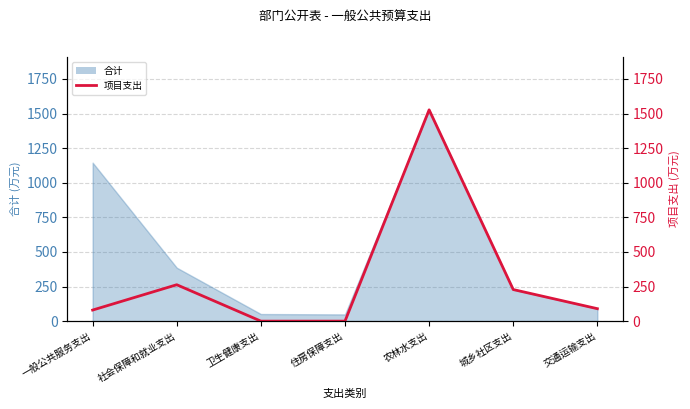

The chart shows a value of 104.2 at 一般公共服务支出. True or false?

False